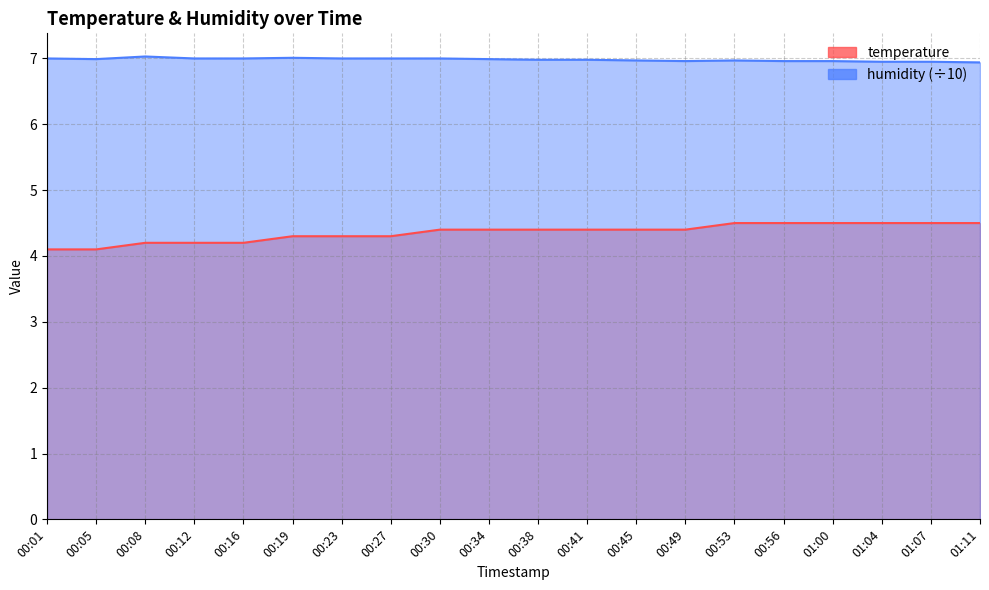

Which series has the largest total across all categories?

humidity